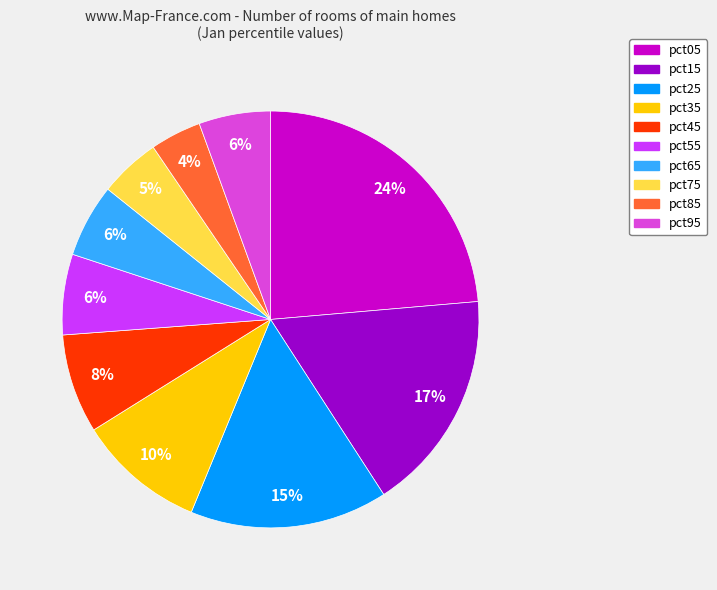

What is the ratio of the value at pct65 to the value at pct25?

0.4